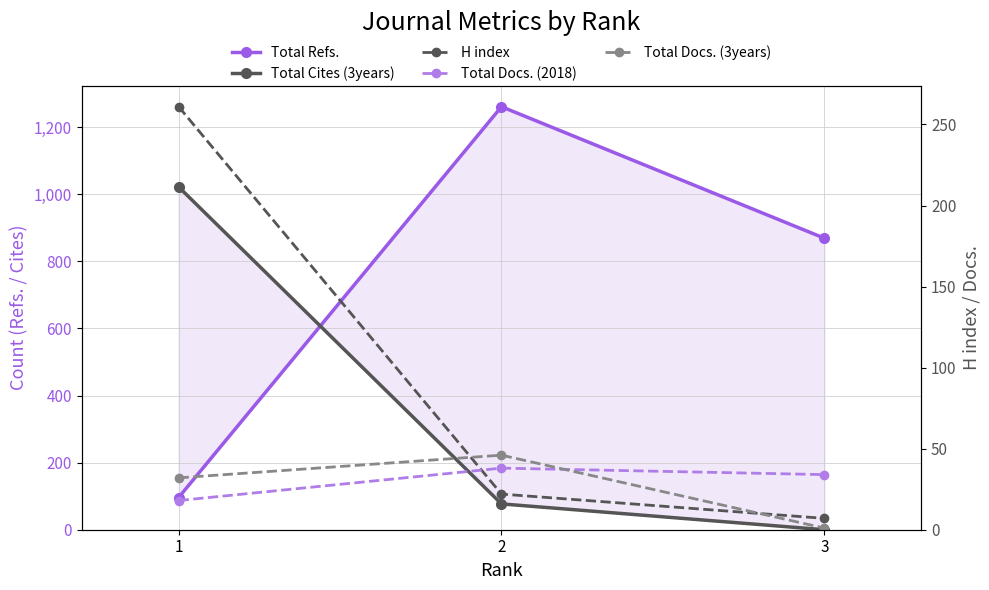

What is the difference between the maximum and minimum values in the Total Docs. (3years) series?

45